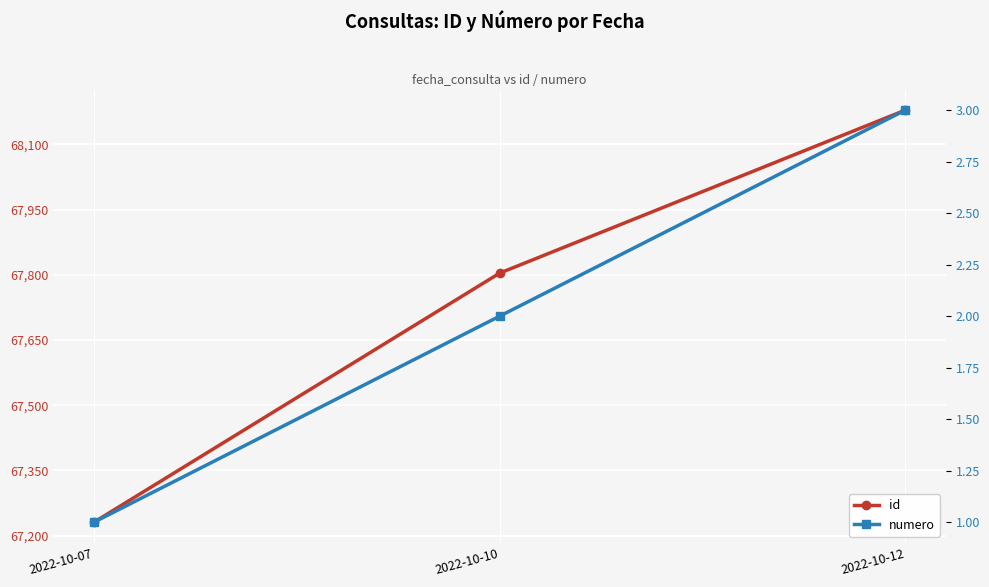

Count the number of categories in the chart.

3